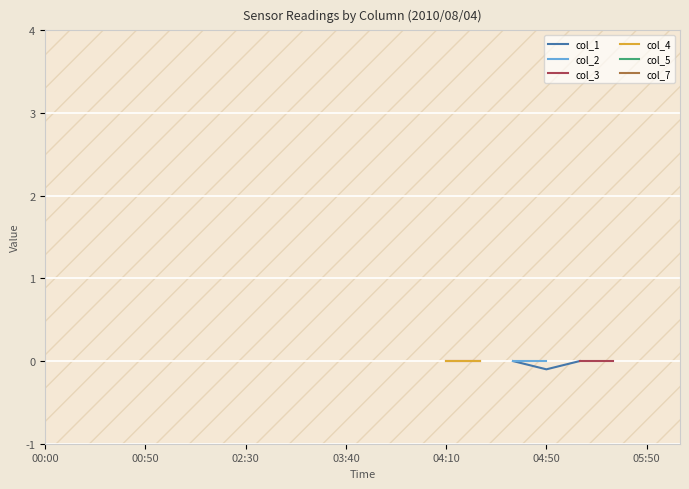

True or false: col_2 and col_4 cross at least once.

False